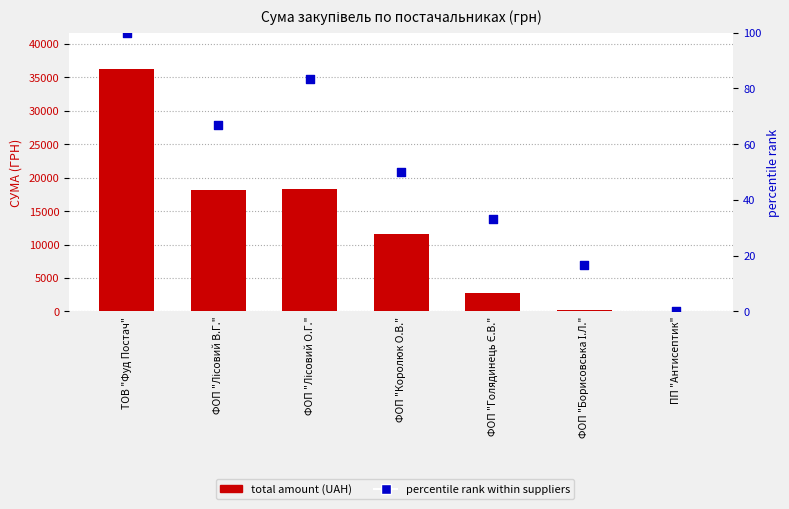

Which series has the largest total across all categories?

total amount (UAH)